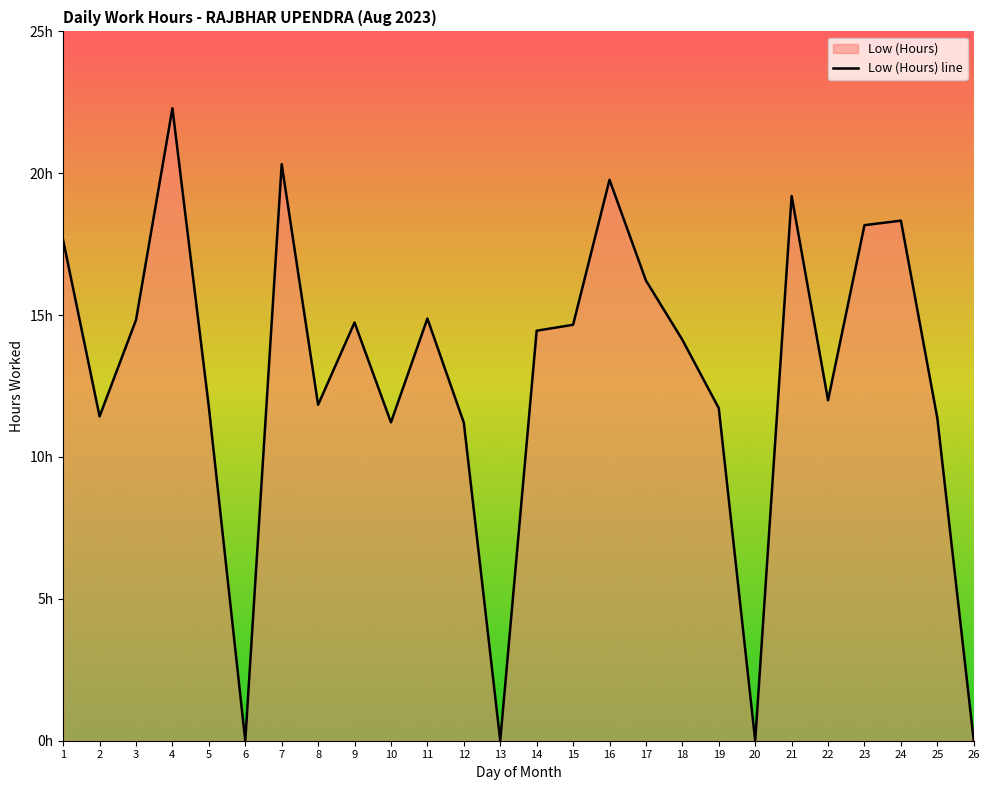

At which category does the data reach its first local valley?

2